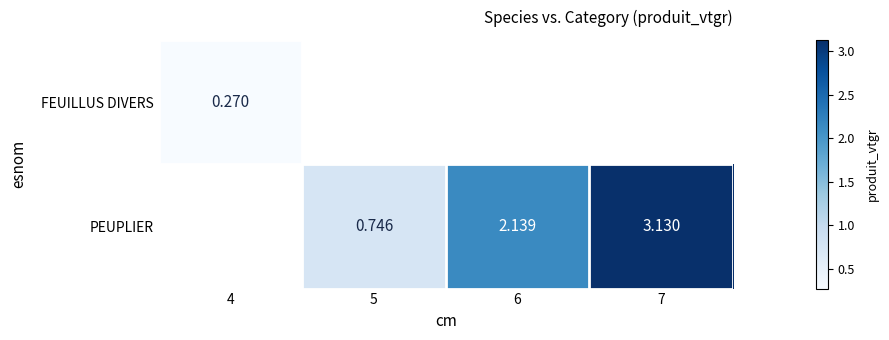

Is the value of FEUILLUS DIVERS at 4 greater than the value of PEUPLIER at 6?

No